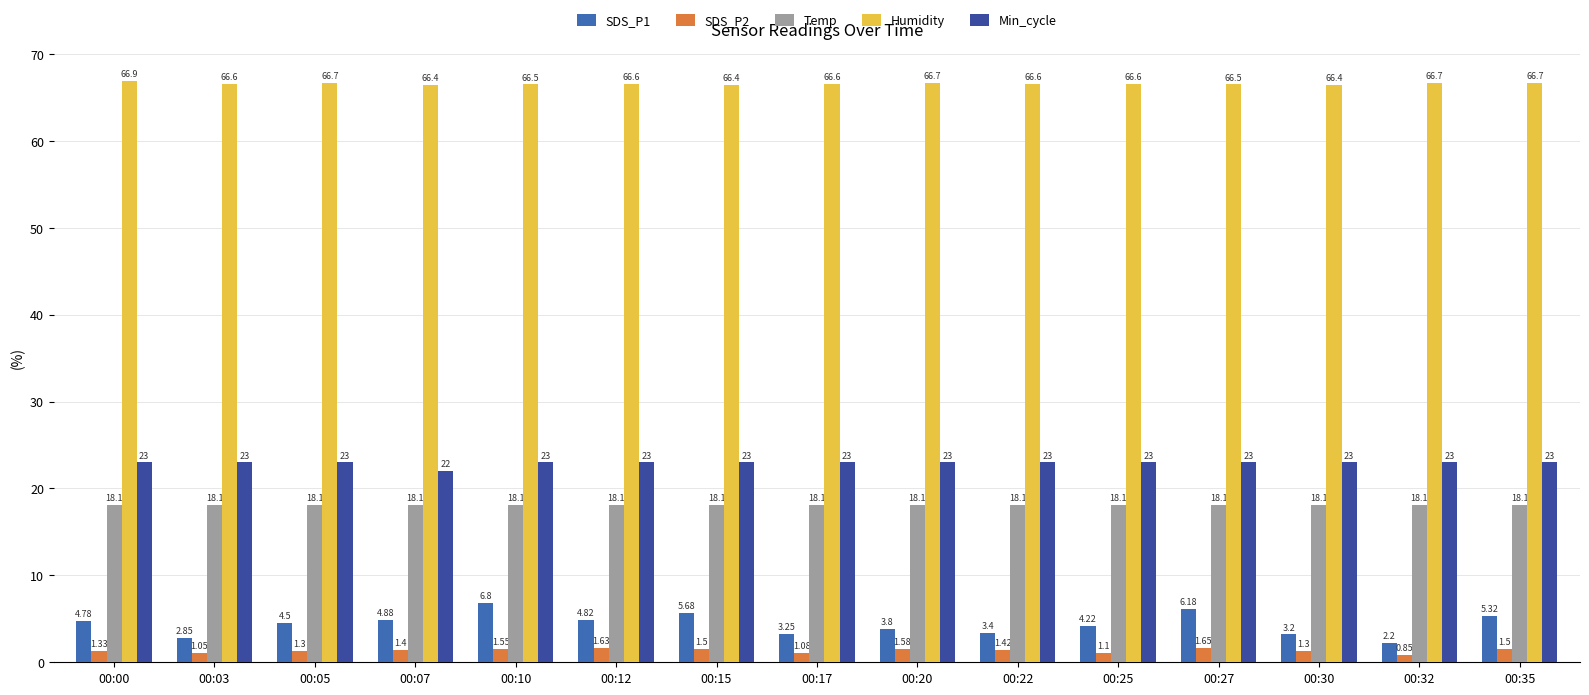

What is the total value across all series at 00:32?

110.9